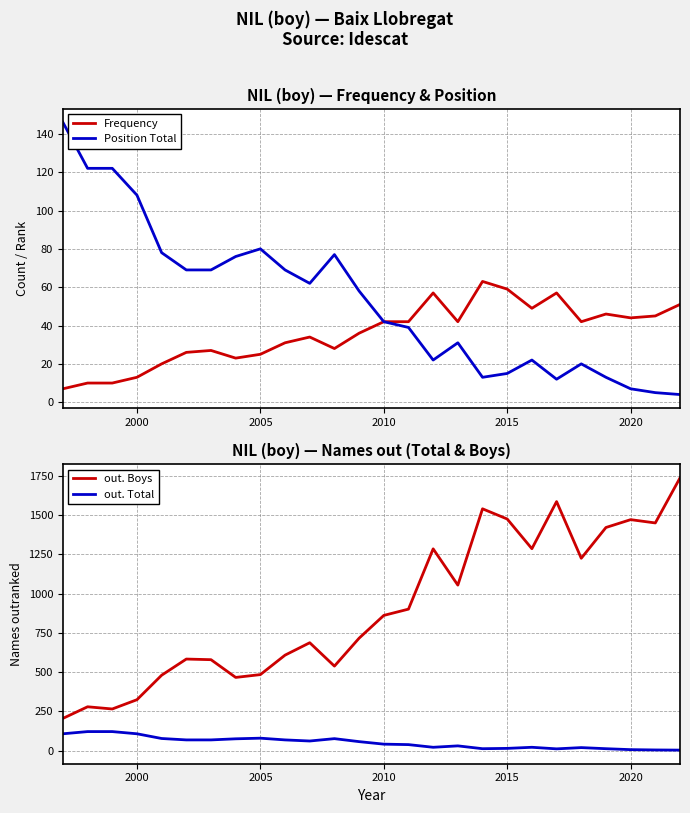

What is the highest value of the Frequency series?

63